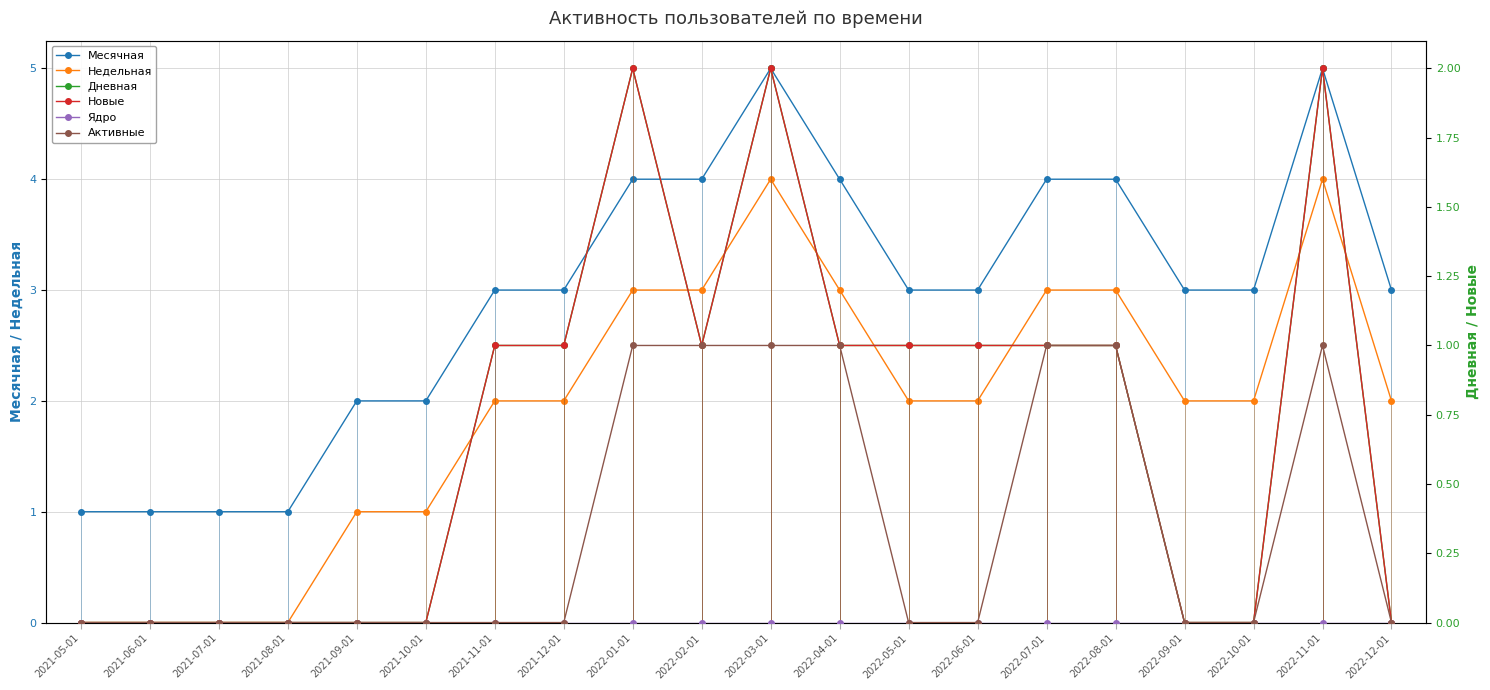

Is the value of Новые at 2021-10-01 greater than the value of Активные at 2022-12-01?

No